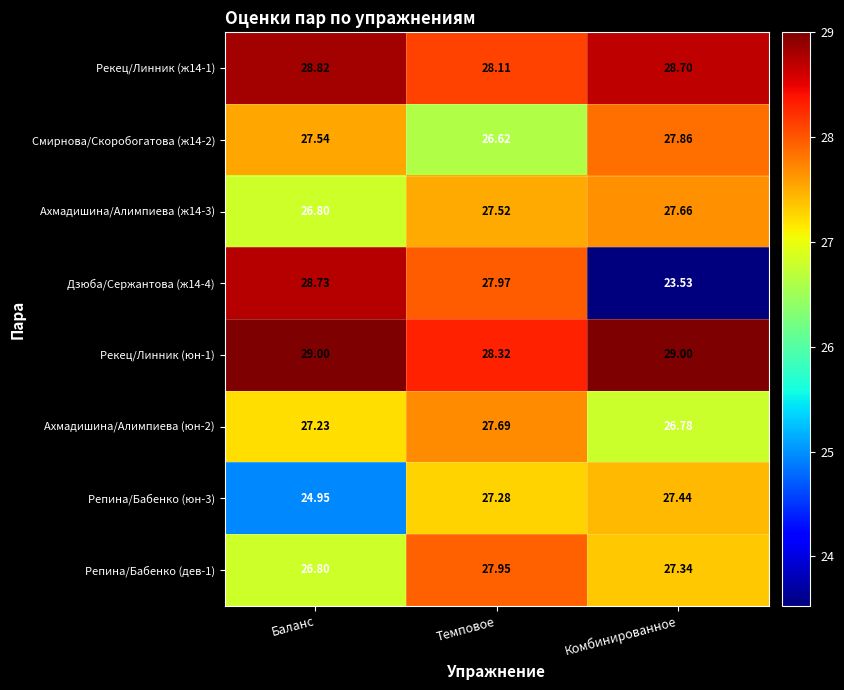

At which label does Дзюба/Сержантова (ж14-4) first exceed 27?

Баланс